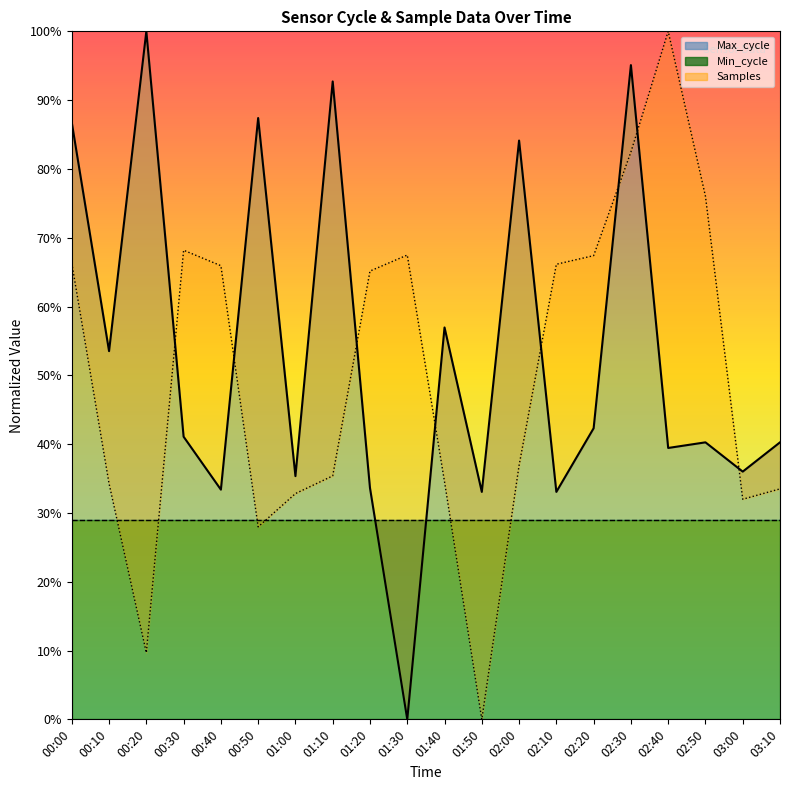

Where do Max_cycle and Samples first cross each other?

00:20 and 00:30